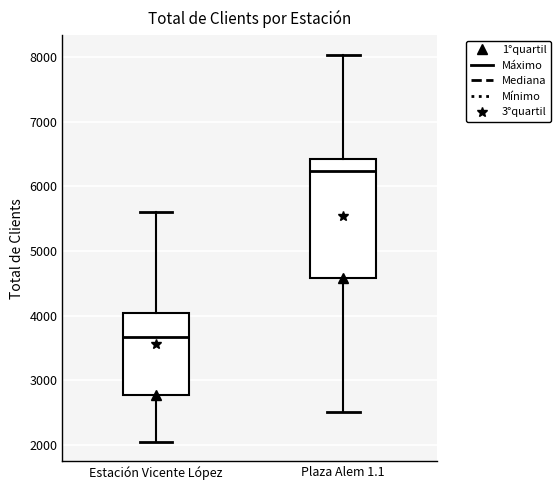

Which box has the lowest median line?

Estación Vicente López